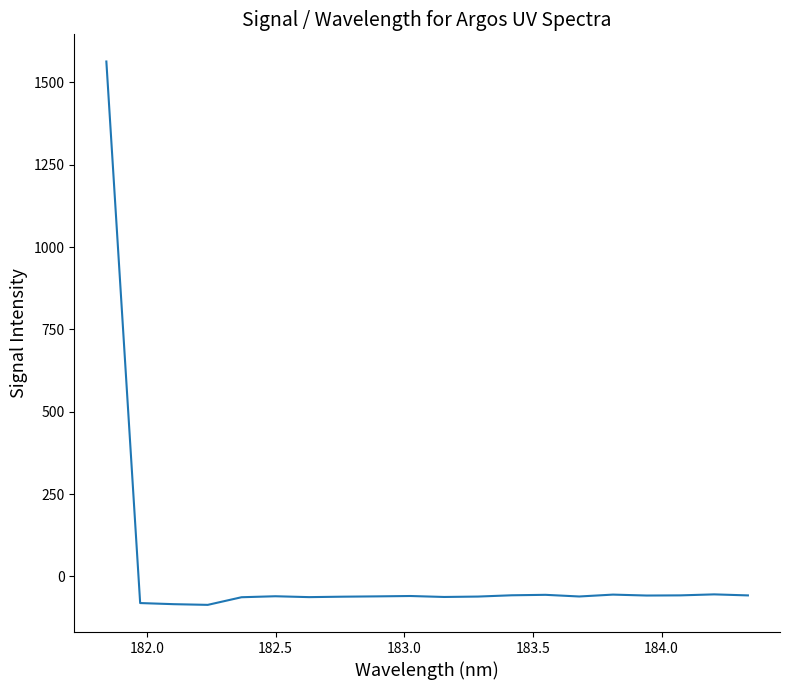

What is the greatest value displayed?

1563.7